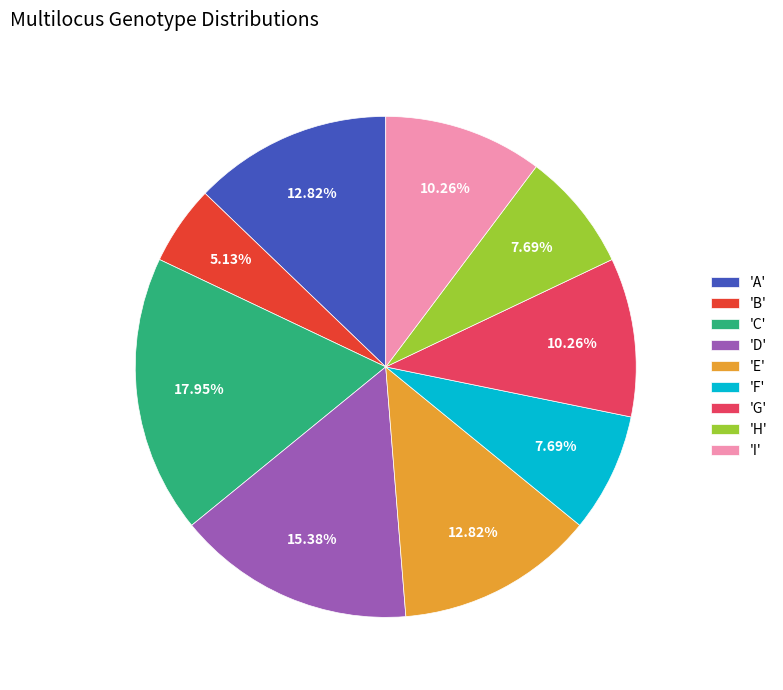

Between 'G' and 'E', which is larger?

'E'